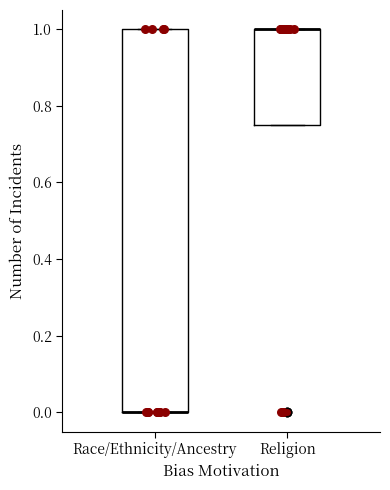

Which box is the tallest, from its lower edge to its upper edge?

Race/Ethnicity/Ancestry